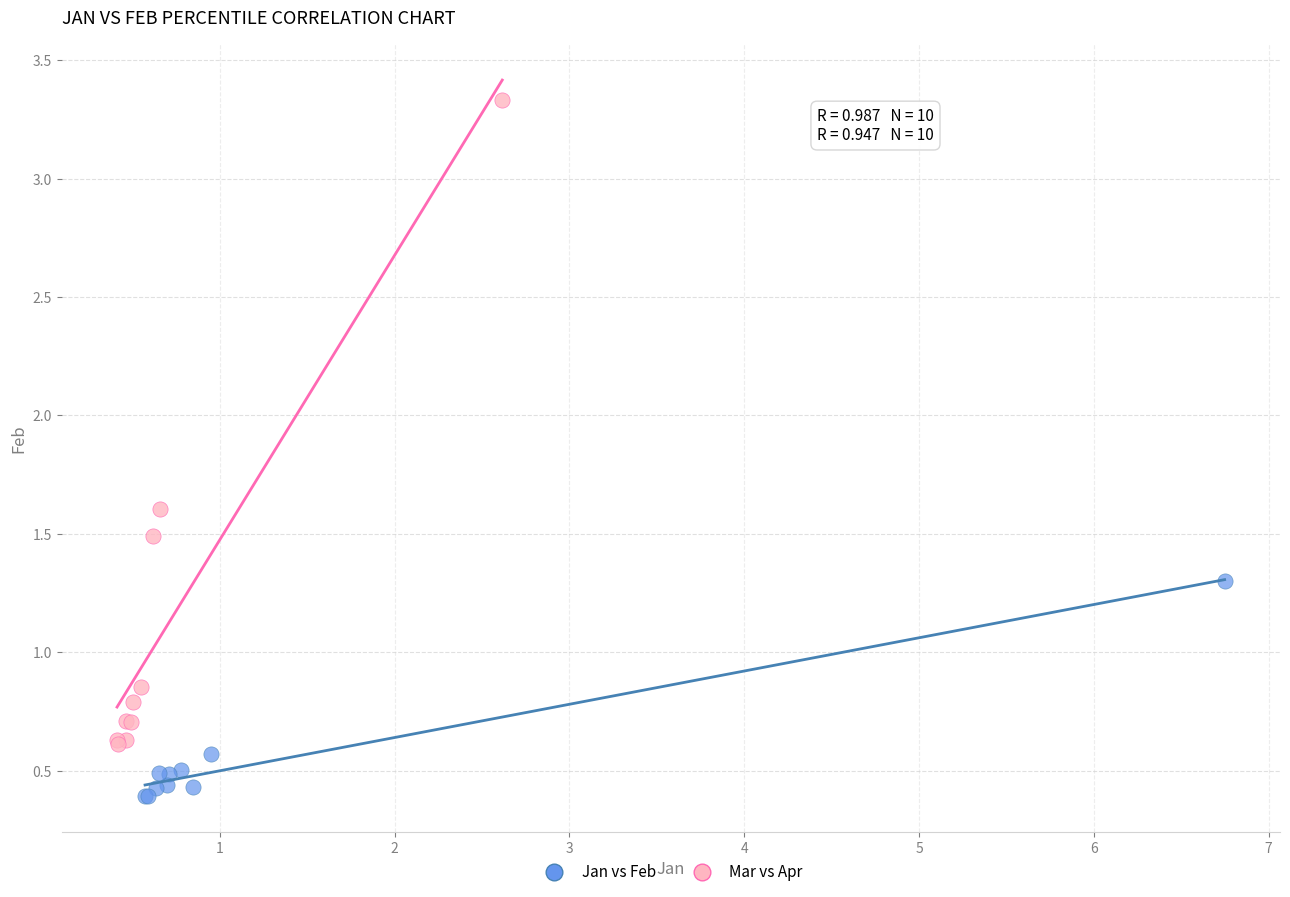

Which series has the largest Y range (max minus min)?

Mar vs Apr